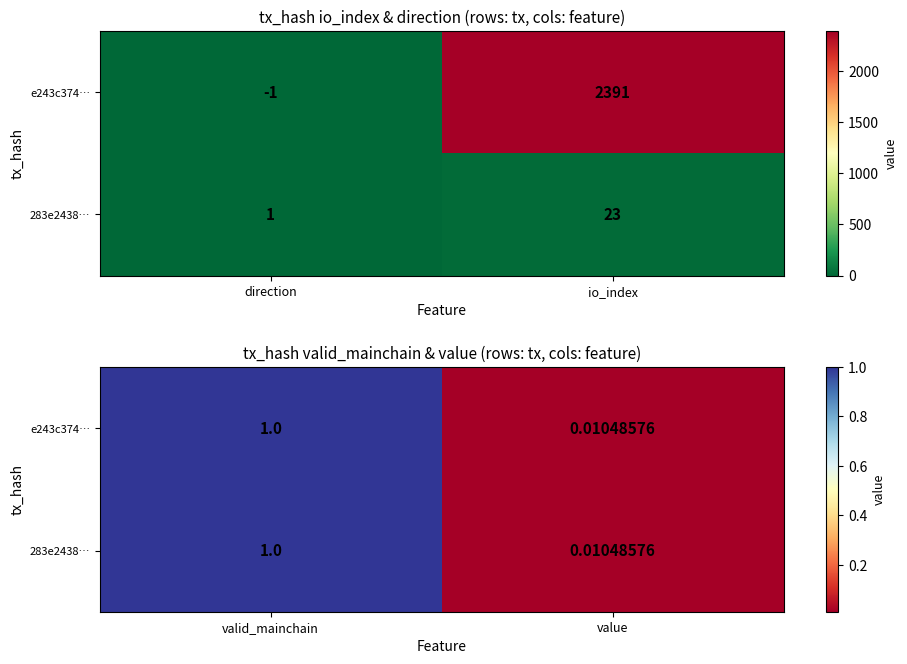

Is the value of e243c374… at valid_mainchain greater than the value of 283e2438… at valid_mainchain?

No